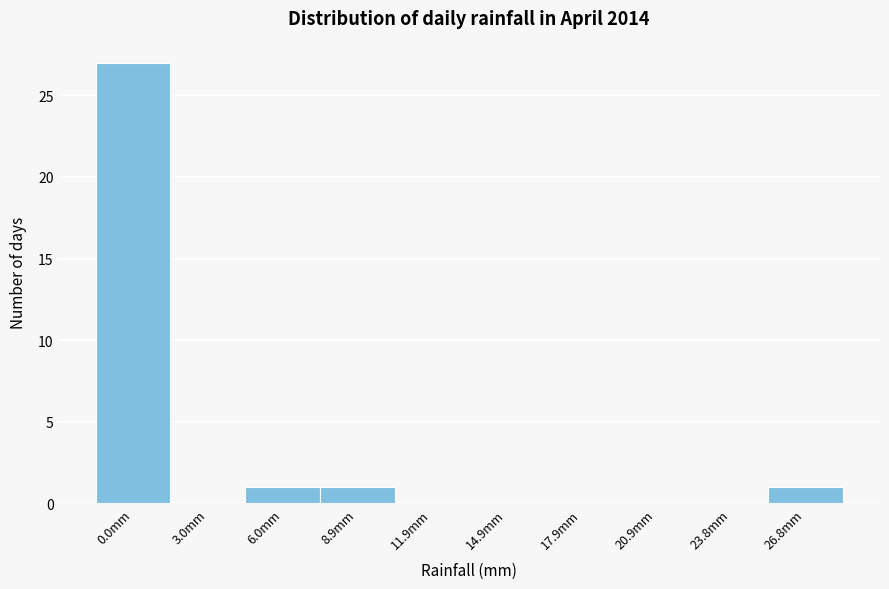

Reading right to left, list all the values displayed in this chart.

26.8mm=1	23.8mm=0	20.9mm=0	17.9mm=0	14.9mm=0	11.9mm=0	8.9mm=1	6.0mm=1	3.0mm=0	0.0mm=27